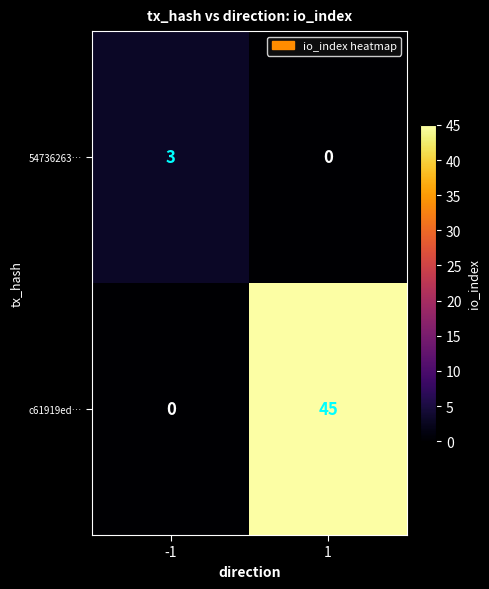

What is the maximum value shown in the chart?

45